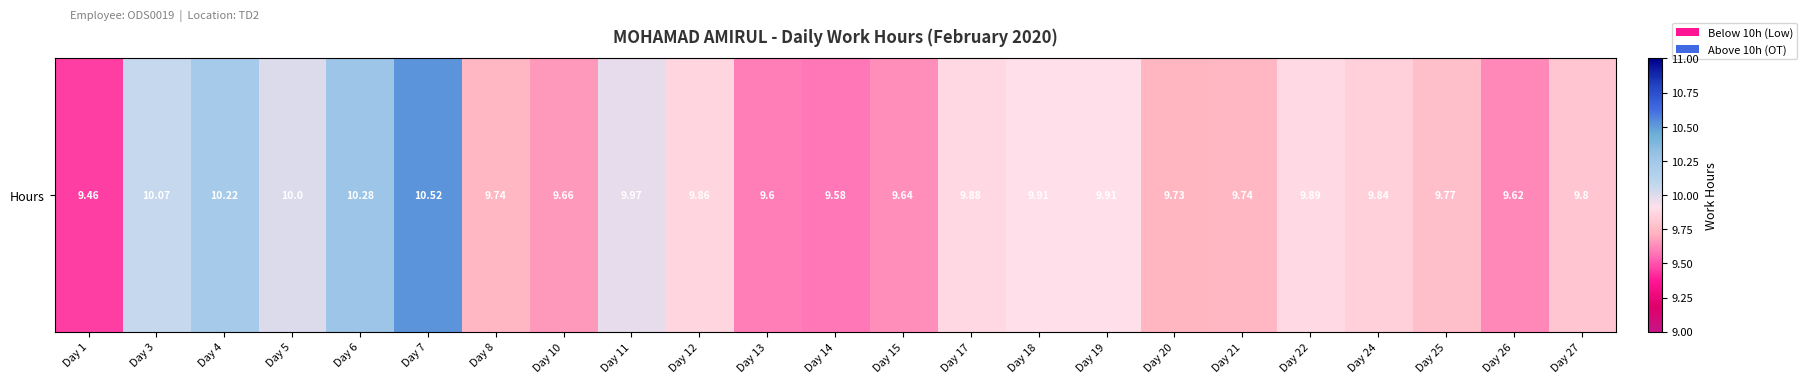

Rank the categories by value from highest to lowest.

Day 7, Day 6, Day 4, Day 3, Day 5, Day 11, Day 18, Day 19, Day 22, Day 17, Day 12, Day 24, Day 27, Day 25, Day 8, Day 21, Day 20, Day 10, Day 15, Day 26, Day 13, Day 14, Day 1